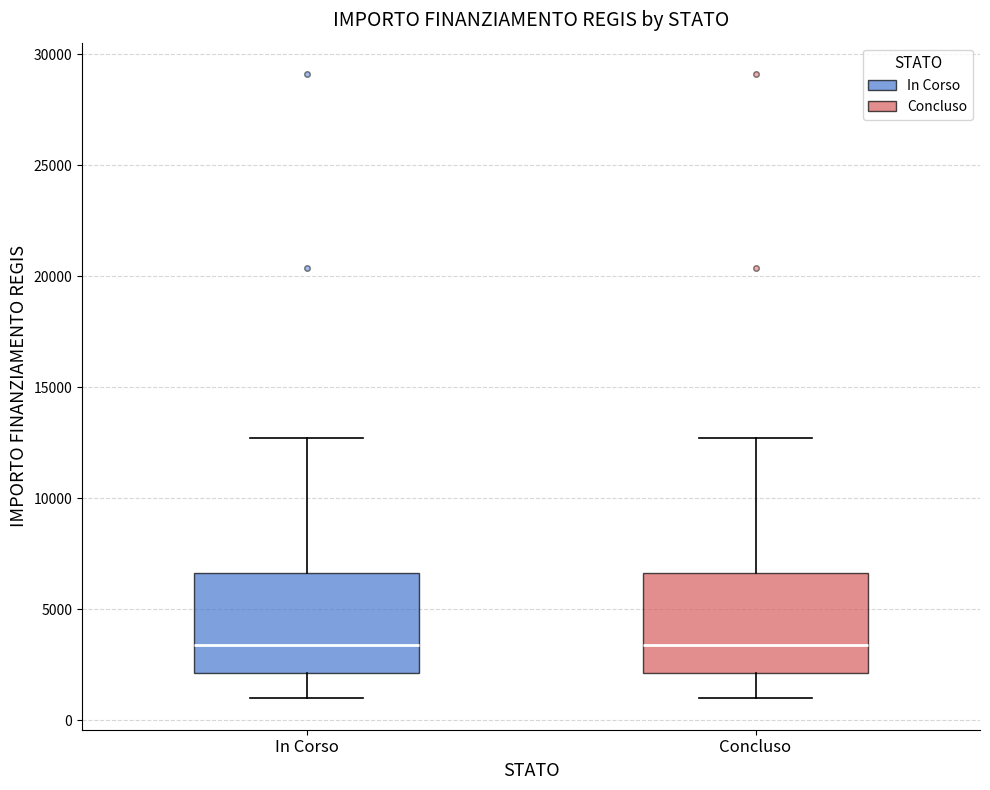

Reading left to right, read every box against the y-axis: the position of its median line, the range the box covers, and the ends of its whiskers. The values are not printed on the chart, so give them approximately, as read against the axis.

In Corso: median 3500, box 2000 to 6500, whiskers 1000 to 12500
Concluso: median 3500, box 2000 to 6500, whiskers 1000 to 12500